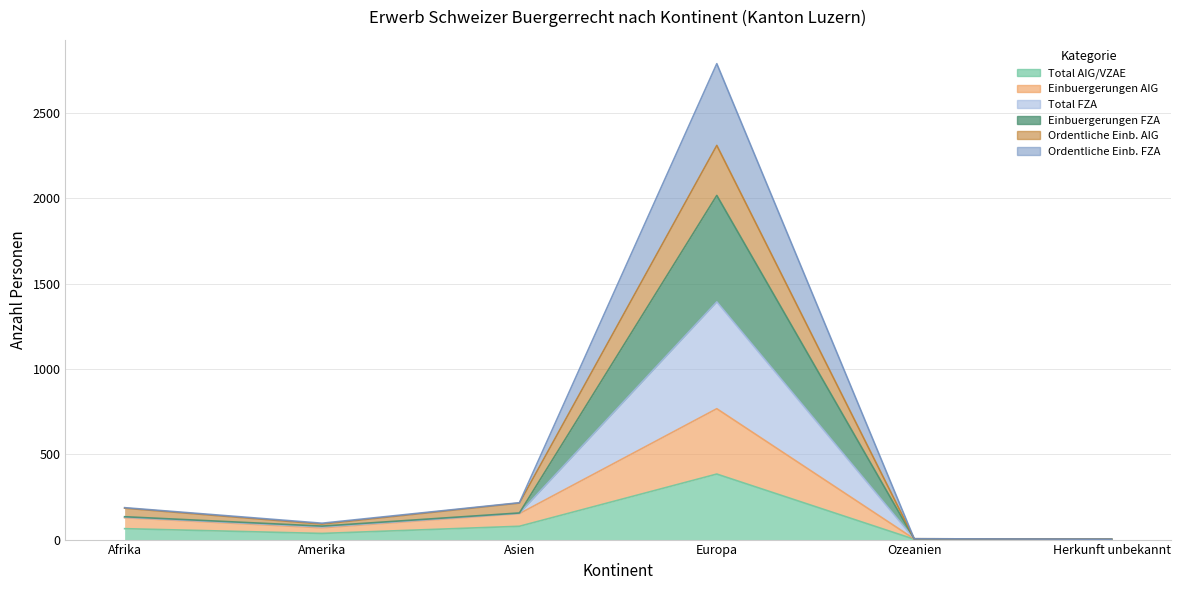

Between Europa and Herkunft unbekannt, which is larger?

Europa